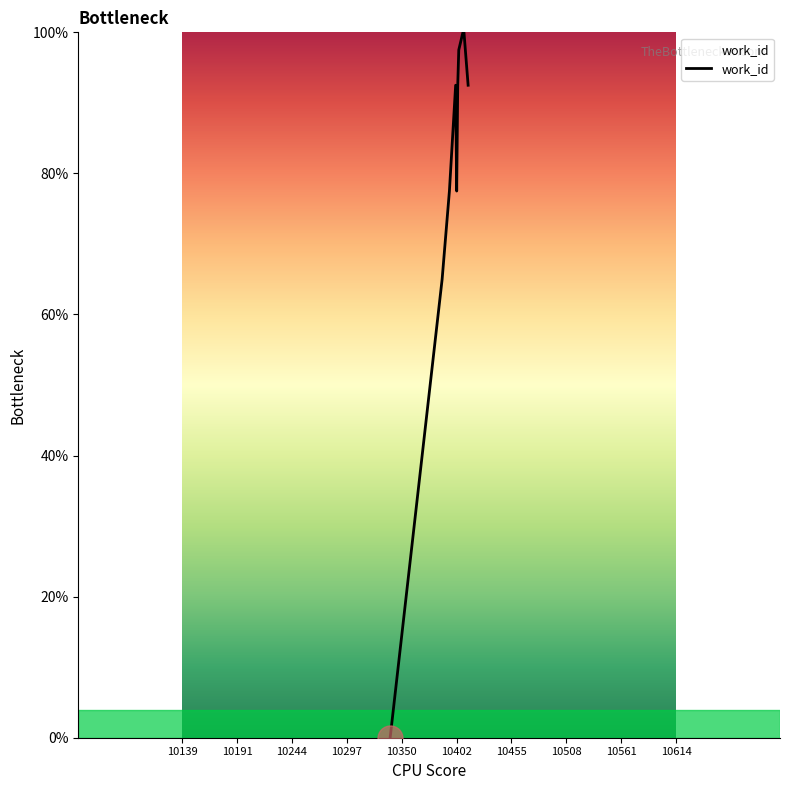

What is the maximum value shown in the chart?

100.0